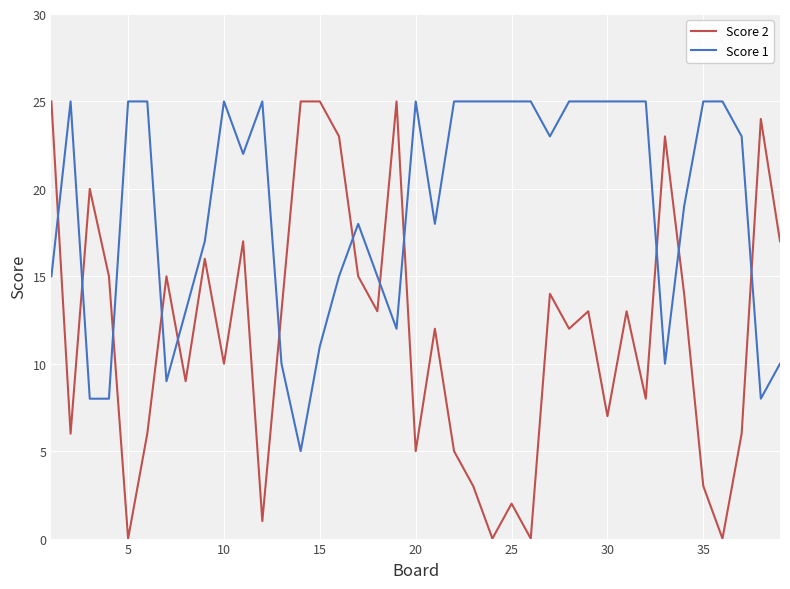

Which series has the largest total across all categories?

Score 1